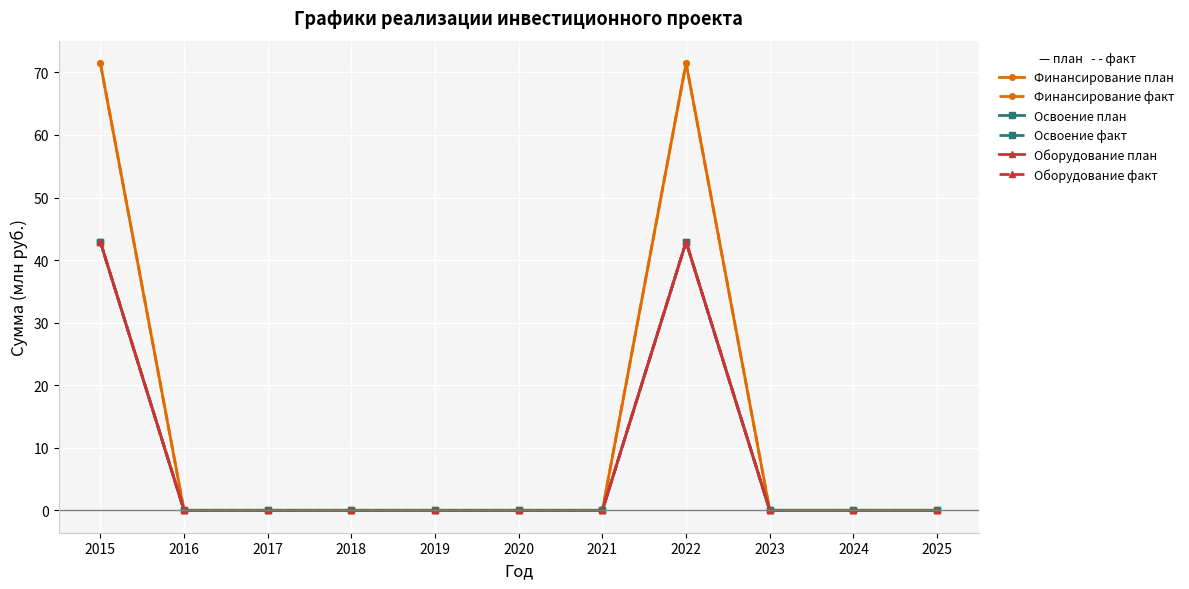

Reading right to left, list all the values displayed in this chart.

Финансирование план: 2025=0.0	2024=0.0	2023=0.0	2022=71.5	2021=0.0	2020=0.0	2019=0.0	2018=0.0	2017=0.0	2016=0.0	2015=71.5
Финансирование факт: 2025=0.0	2024=0.0	2023=0.0	2022=71.5	2021=0.0	2020=0.0	2019=0.0	2018=0.0	2017=0.0	2016=0.0	2015=71.5
Освоение план: 2025=0.0	2024=0.0	2023=0.0	2022=42.9	2021=0.0	2020=0.0	2019=0.0	2018=0.0	2017=0.0	2016=0.0	2015=42.9
Освоение факт: 2025=0.0	2024=0.0	2023=0.0	2022=42.9	2021=0.0	2020=0.0	2019=0.0	2018=0.0	2017=0.0	2016=0.0	2015=42.9
Оборудование план: 2025=0.0	2024=0.0	2023=0.0	2022=42.9	2021=0.0	2020=0.0	2019=0.0	2018=0.0	2017=0.0	2016=0.0	2015=42.9
Оборудование факт: 2025=0.0	2024=0.0	2023=0.0	2022=42.9	2021=0.0	2020=0.0	2019=0.0	2018=0.0	2017=0.0	2016=0.0	2015=42.9